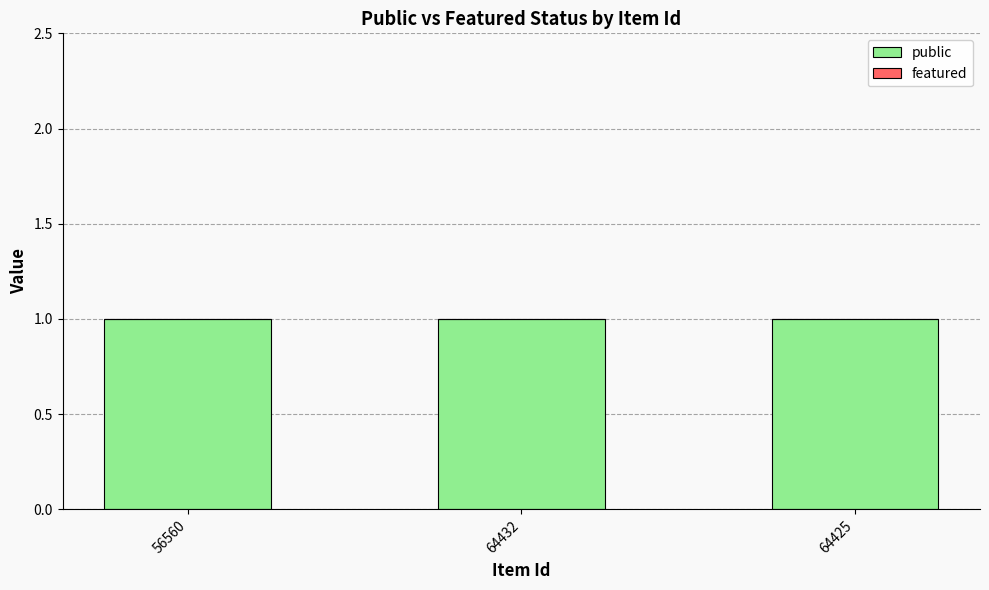

What is the greatest value displayed?

1